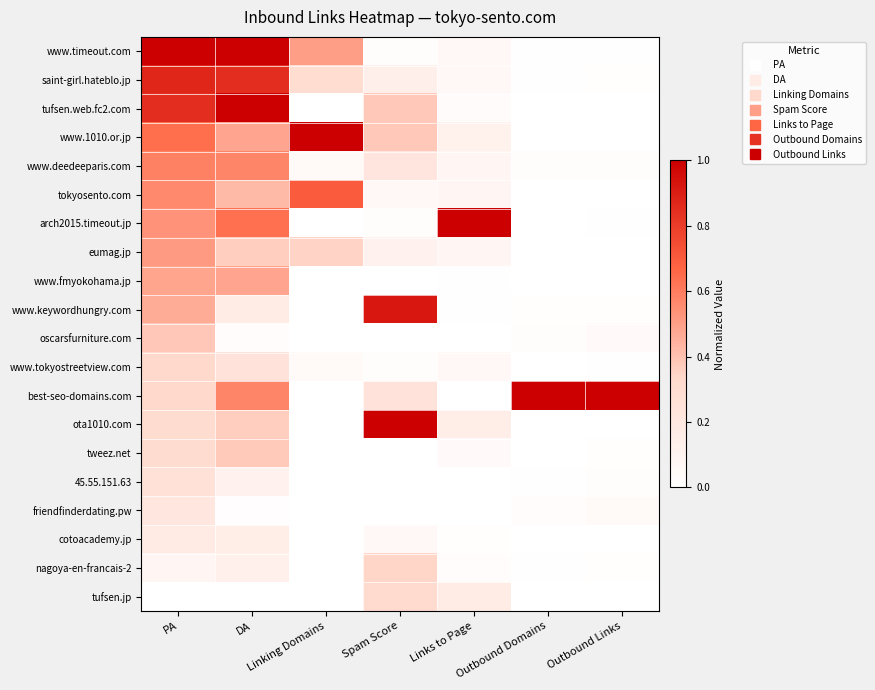

Which has a higher value, Outbound Domains or DA?

DA